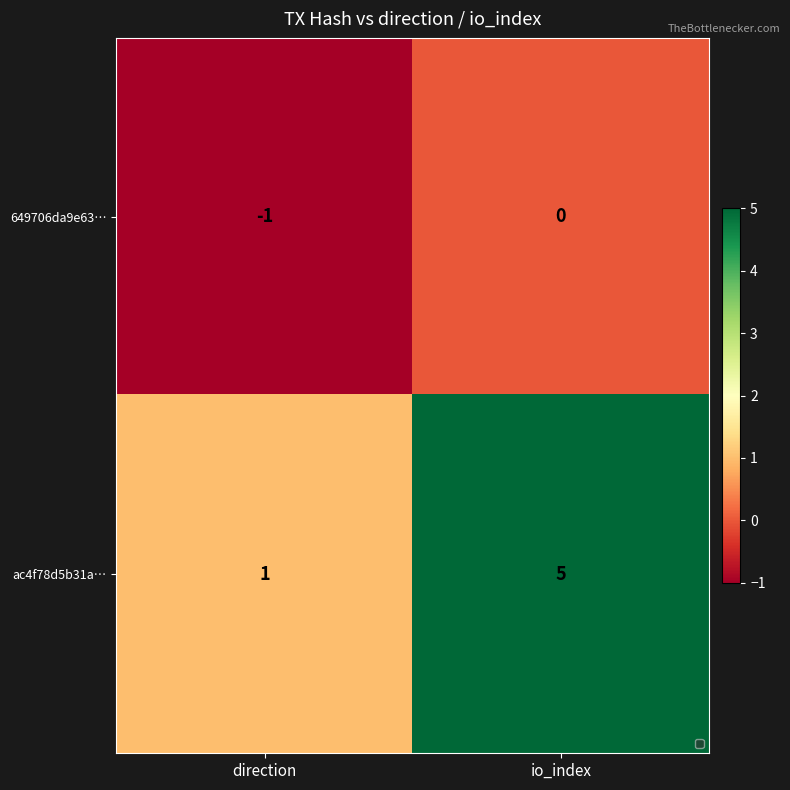

Reading right to left, list all the values displayed in this chart.

649706da9e63…: 0	-1
ac4f78d5b31a…: 5	1